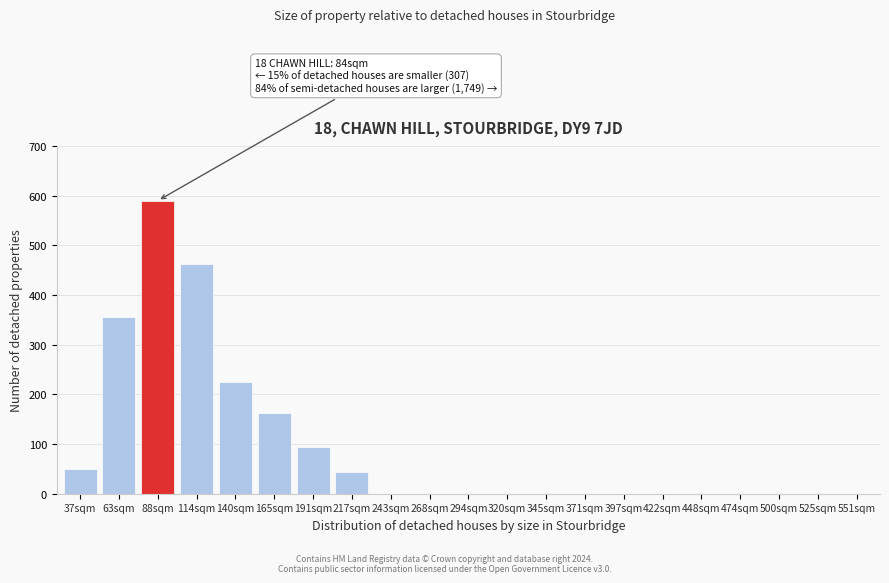

Reading left to right, transcribe all the data shown in this chart.

37sqm=50	63sqm=355	88sqm=590	114sqm=462	140sqm=225	165sqm=163	191sqm=95	217sqm=43	243sqm=0	268sqm=0	294sqm=0	320sqm=0	345sqm=0	371sqm=0	397sqm=0	422sqm=0	448sqm=0	474sqm=0	500sqm=0	525sqm=0	551sqm=0